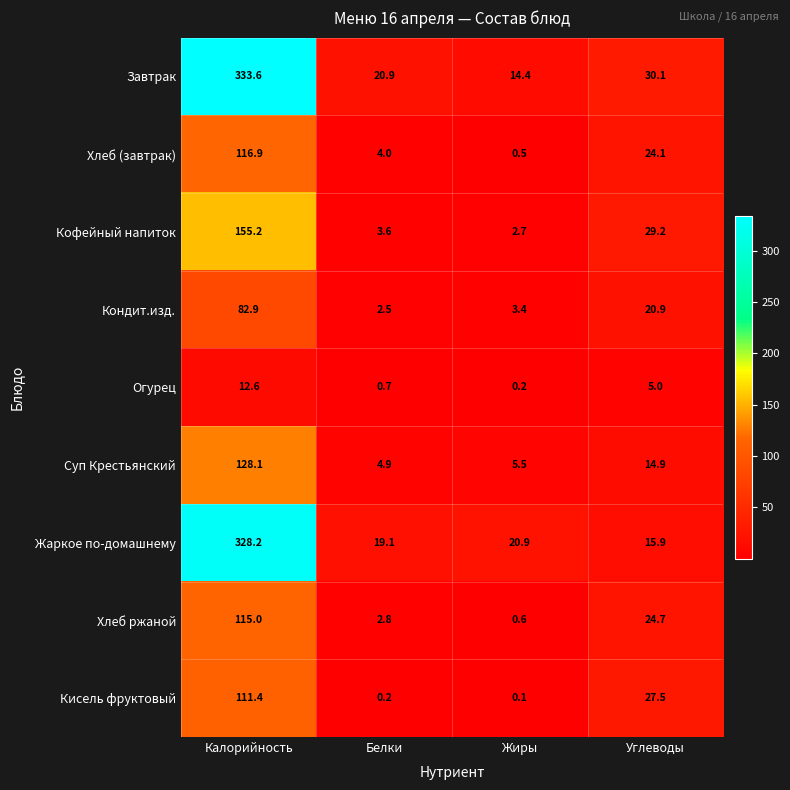

What is the spread (max minus min) of values at Углеводы?

25.1